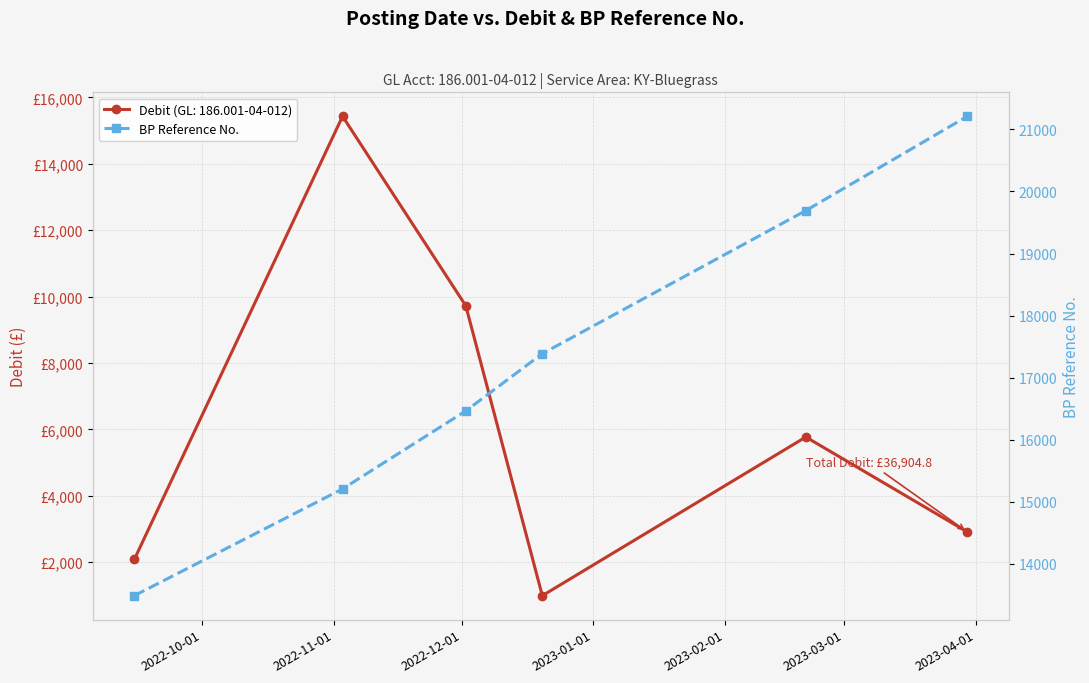

The value at 2022-10-01 is 13488. True or false?

True